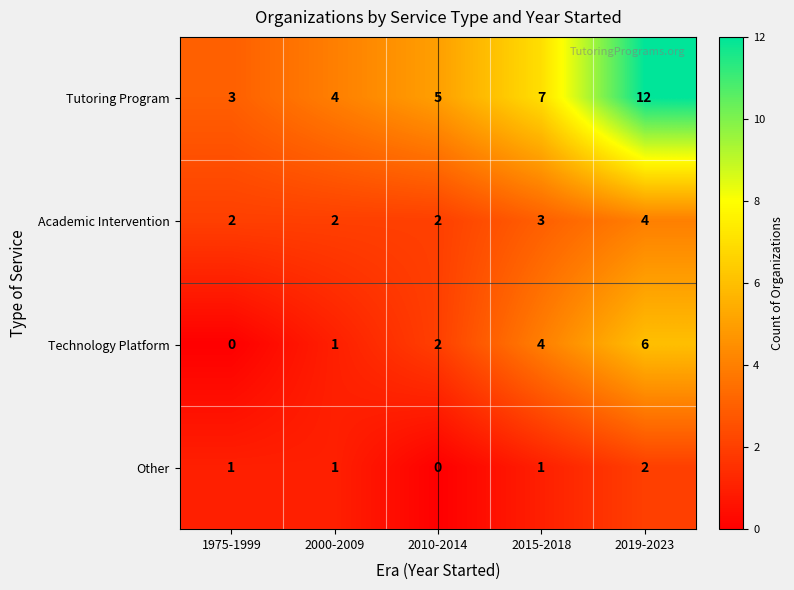

At 2015-2018, list the series in order from smallest to largest.

Other, Academic Intervention, Technology Platform, Tutoring Program